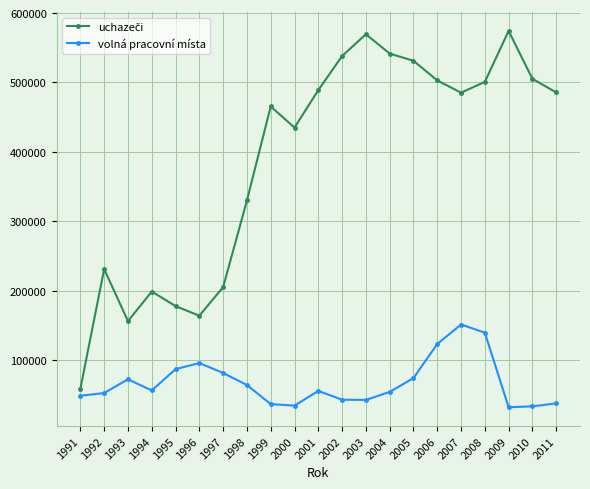

Count the number of data series in this chart.

2